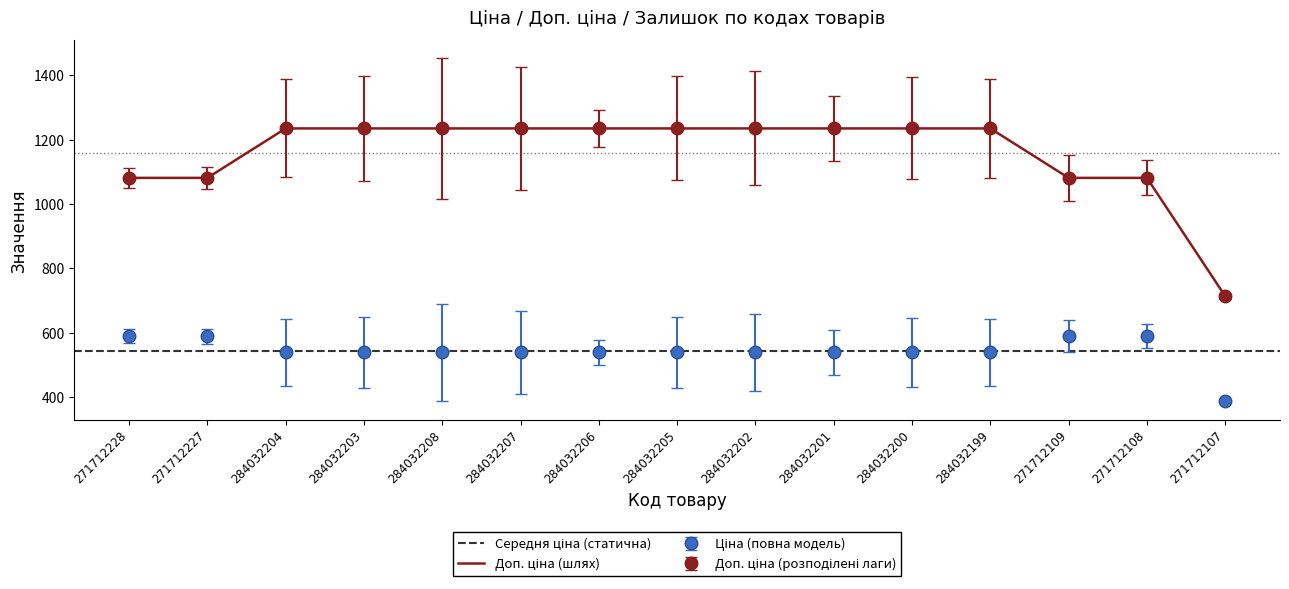

What is the label of the 8th point from the left?

284032205